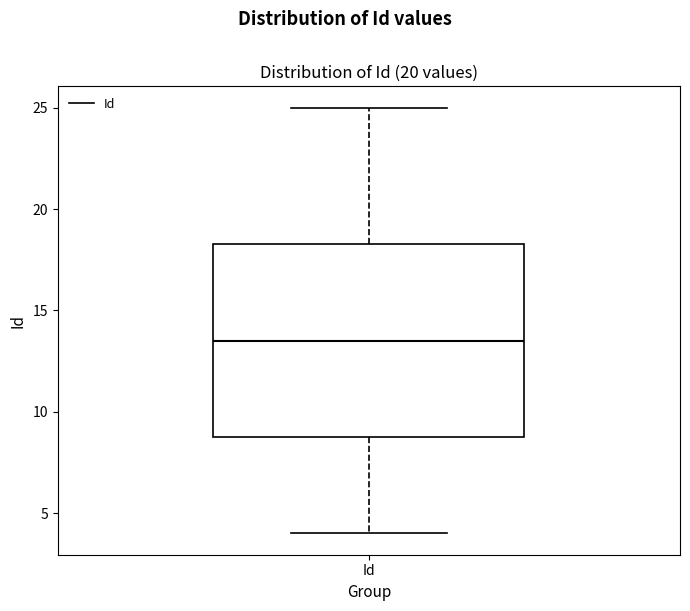

Transcribe this box plot: give where the median line is, the range the box spans, and where the two whiskers end, as read against the y-axis. The values are not printed on the chart, so give them approximately, as read against the axis.

median 13.5, box 9.0 to 18.5, whiskers 4.0 to 25.0